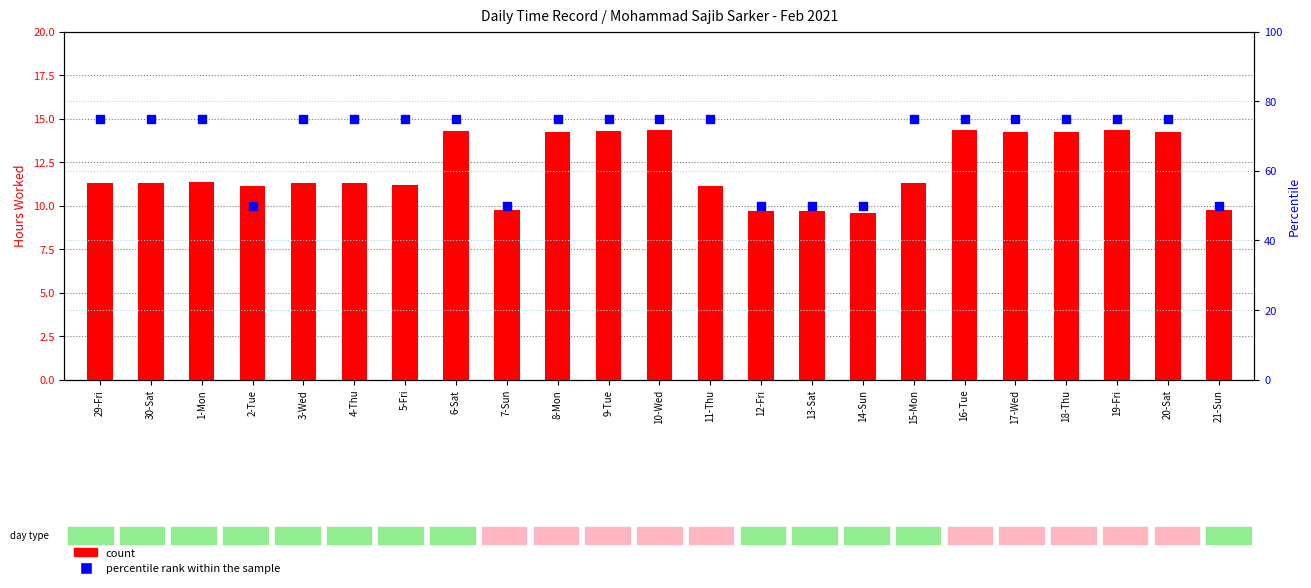

Which series has the largest total across all categories?

percentile rank within the sample